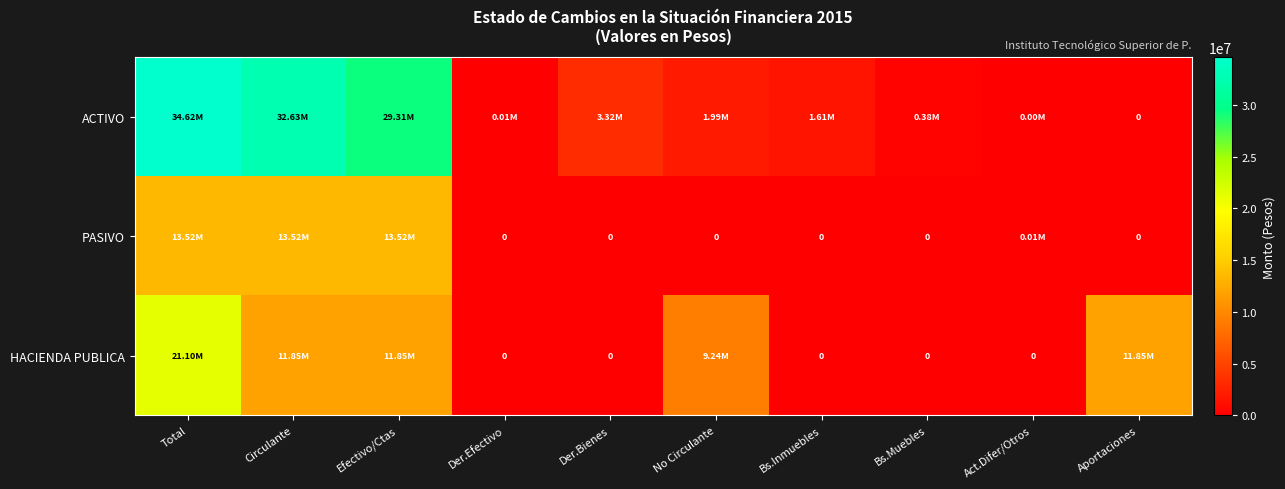

What is the difference between the PASIVO values at Der.Bienes and Total?

13522332.8